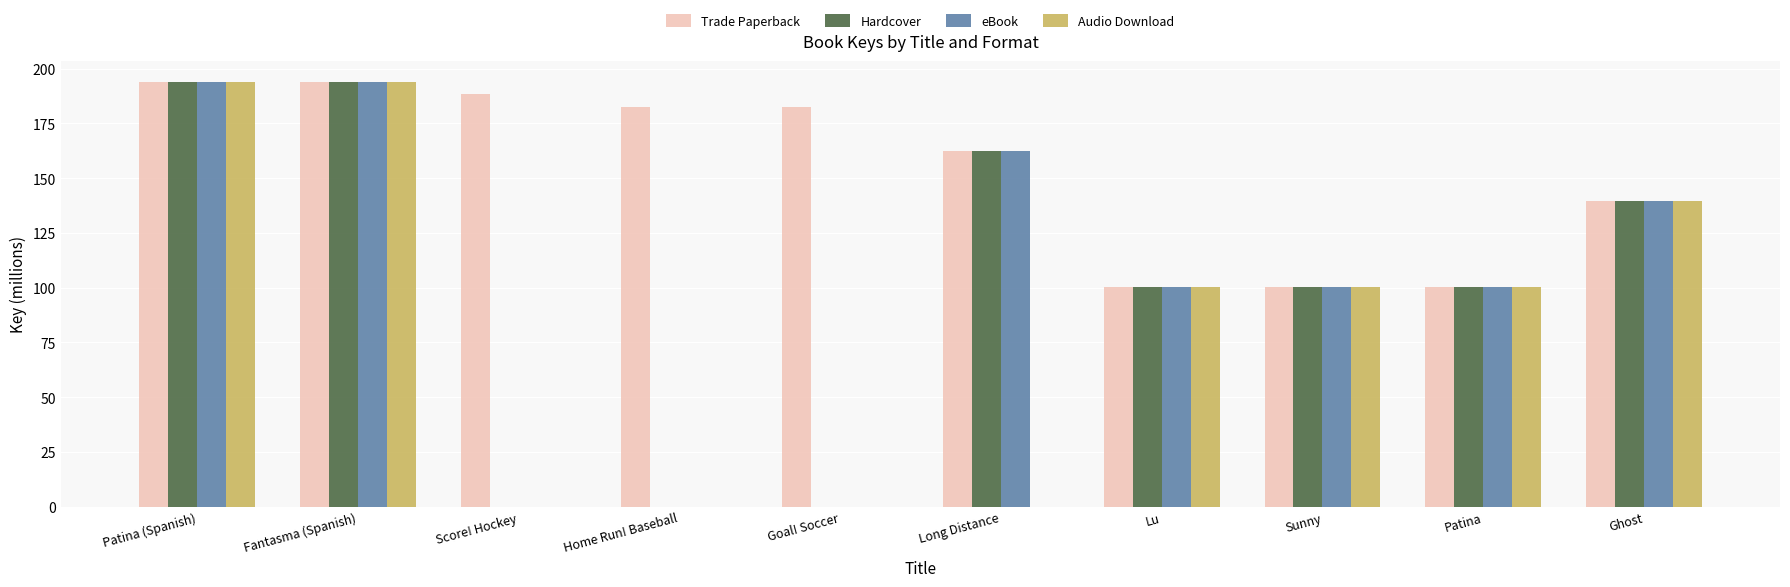

How many categories are shown in the chart?

10